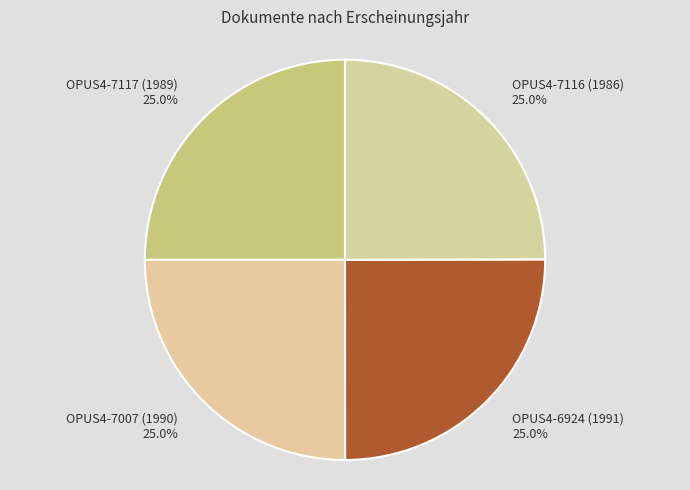

Does OPUS4-6924 (1991) represent more than half of the total?

No